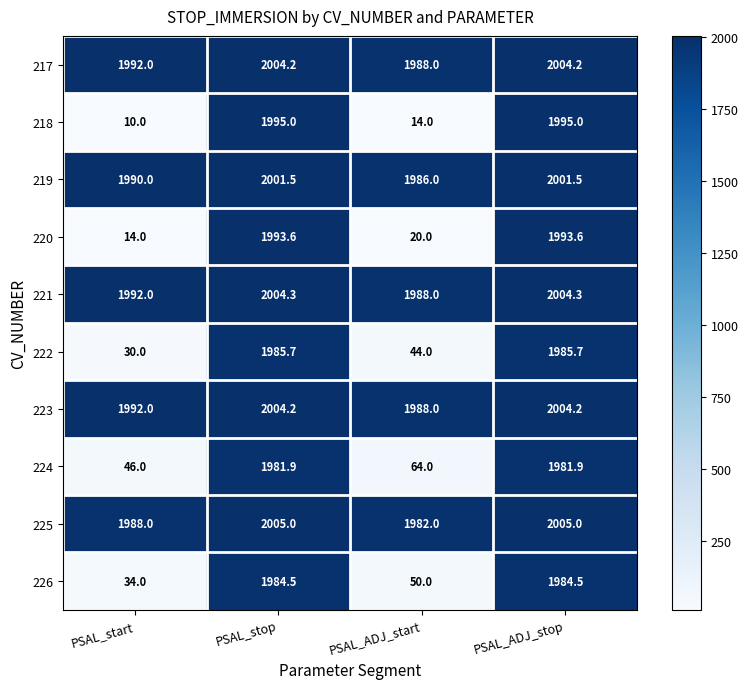

Between PSAL_start and PSAL_ADJ_start, which series saw the biggest shift?

224